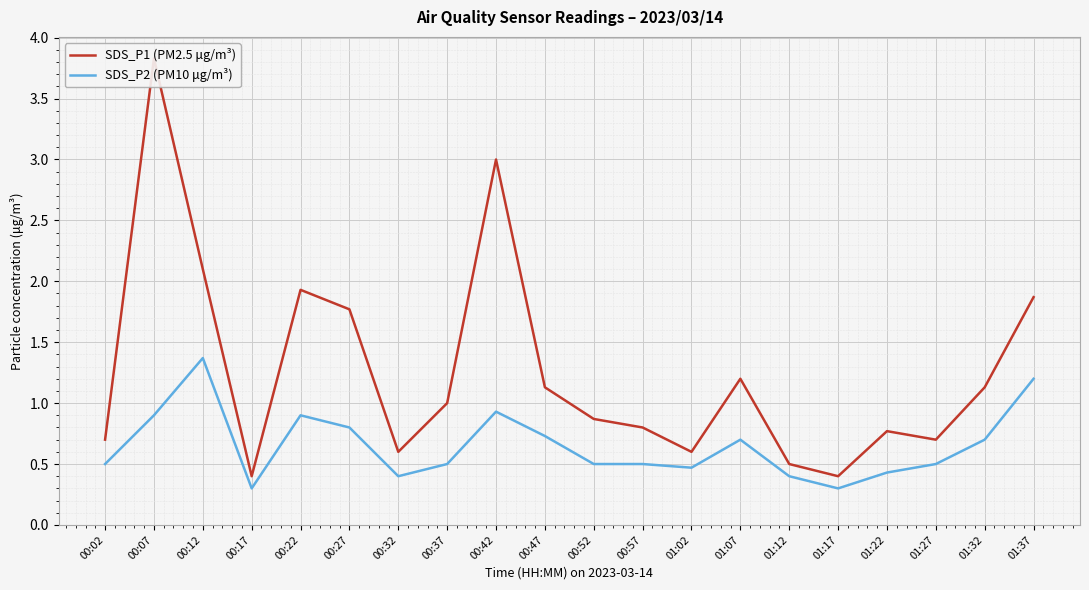

True or false: SDS_P2 (PM10 μg/m³) and SDS_P1 (PM2.5 μg/m³) cross at least once.

False